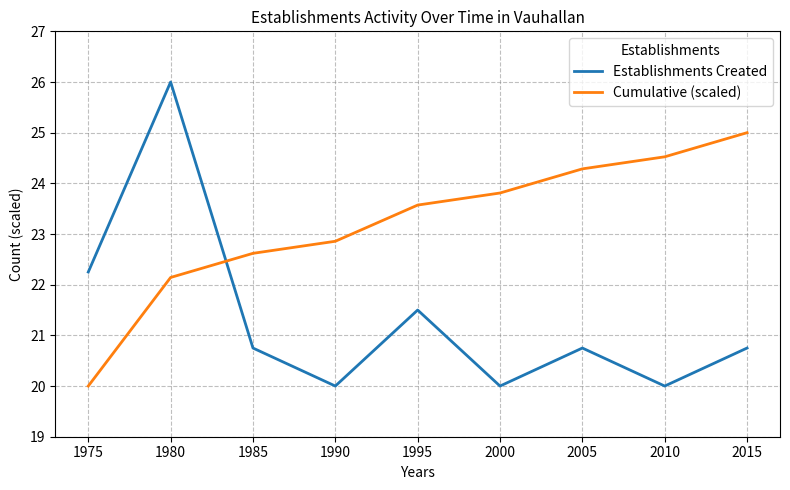

The value of Cumulative (scaled) at 2010 is 37.0. True or false?

False